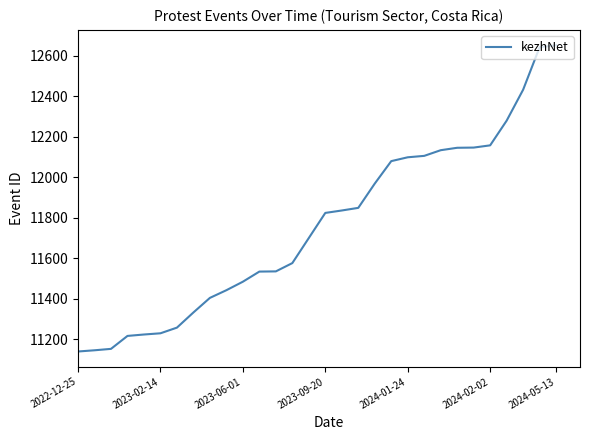

What is the minimum value shown in the chart?

11139